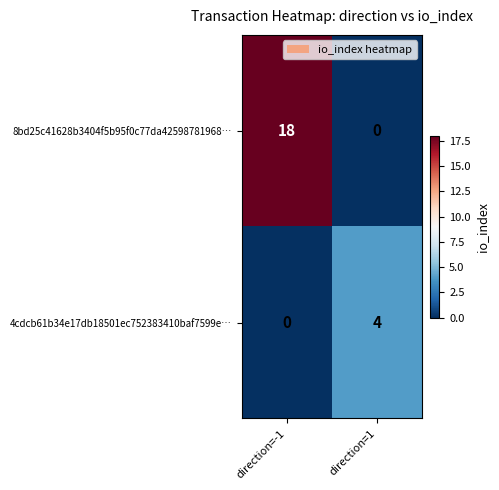

List the series in order of their peak value, highest first.

8bd25c41628b3404f5b95f0c77da42598781968…, 4cdcb61b34e17db18501ec752383410baf7599e…